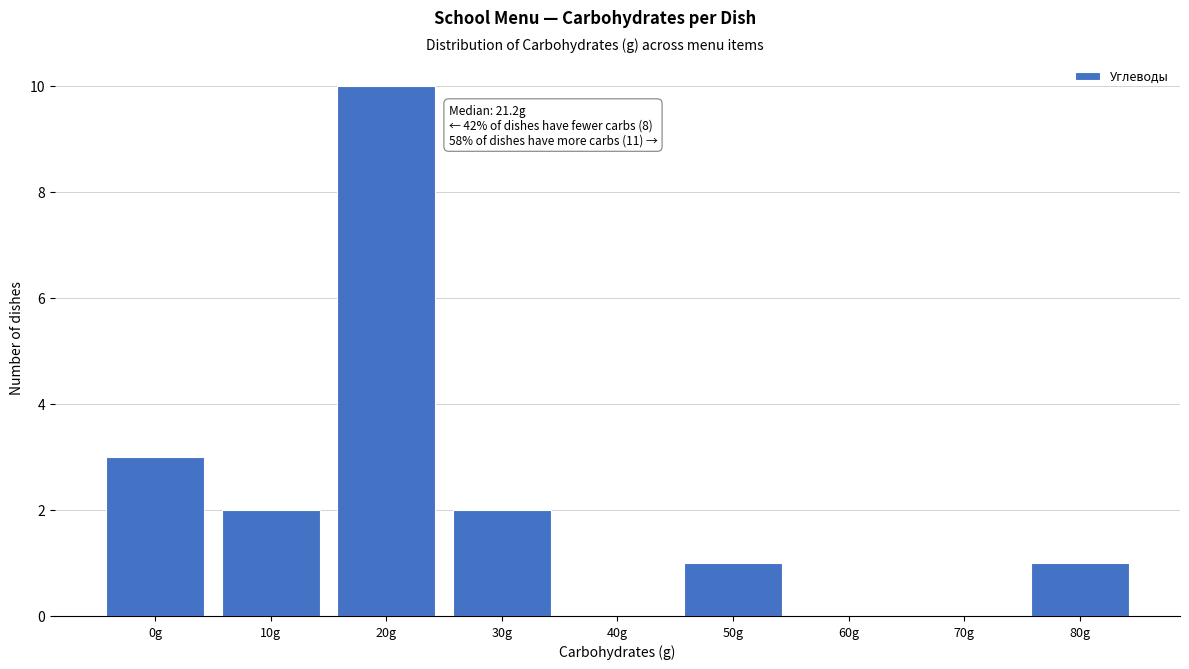

Reading right to left, list all the values displayed in this chart.

80g=1	70g=0	60g=0	50g=1	40g=0	30g=2	20g=10	10g=2	0g=3